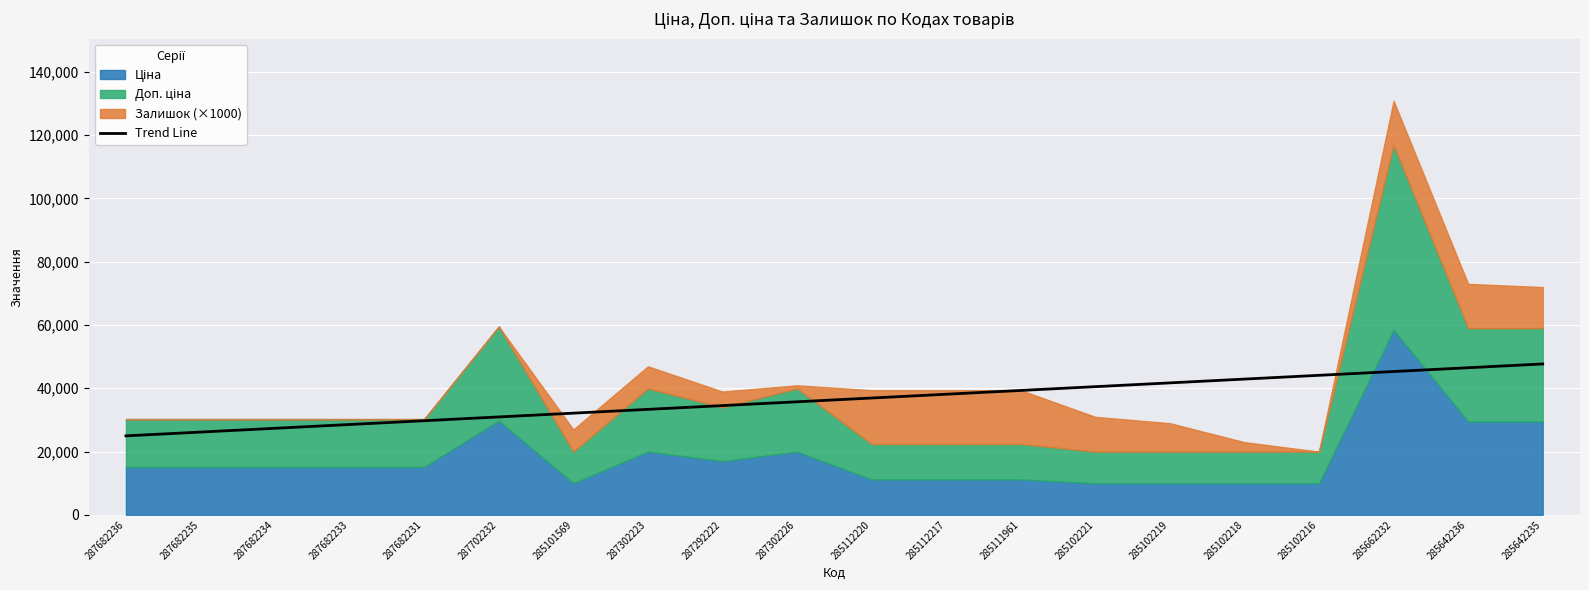

True or false: Trend Line has a value of 41055.0 at 287682236.

False